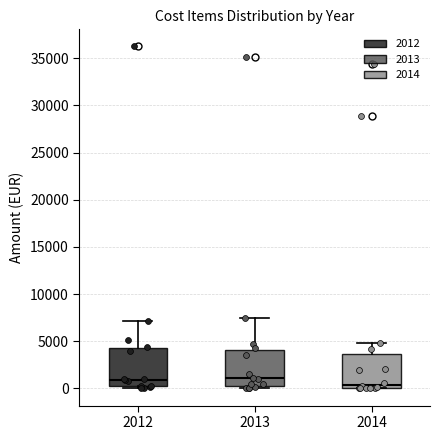

Reading left to right, read every box against the y-axis: the position of its median line, the range the box covers, and the ends of its whiskers. The values are not printed on the chart, so give them approximately, as read against the axis.

2012: median 1000, box 500 to 4500, whiskers 0 to 7000
2013: median 1000, box 500 to 4000, whiskers 0 to 7500
2014: median 500, box 0 to 3500, whiskers 0 to 5000